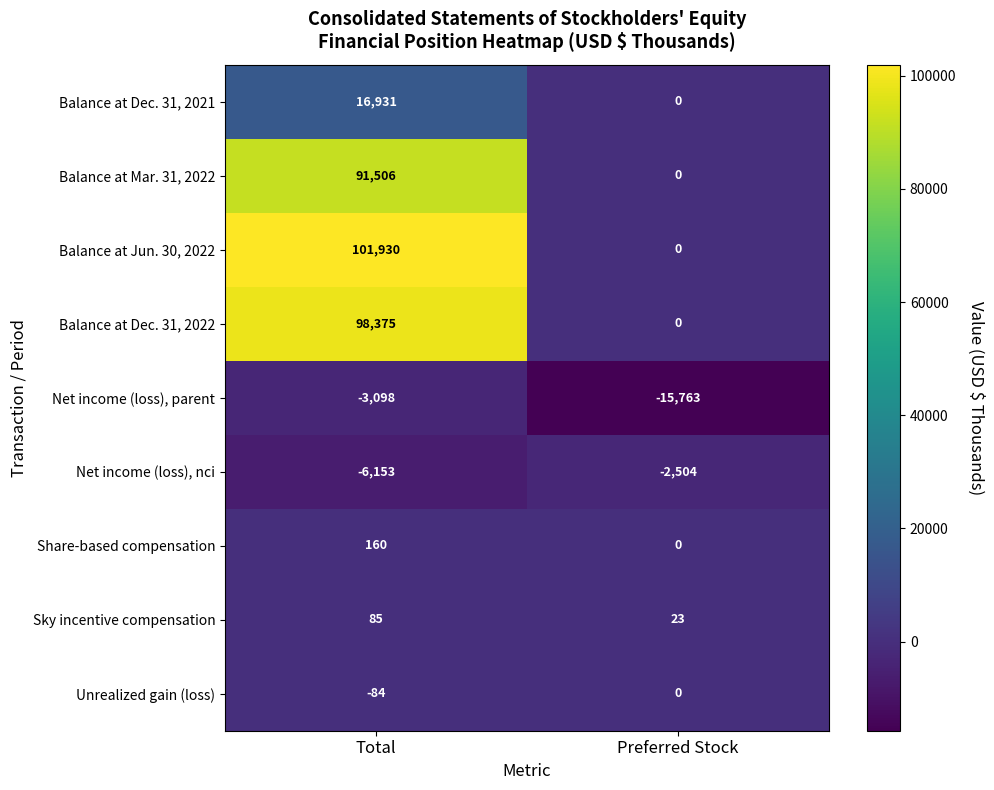

Which series has the largest range (max minus min)?

Balance at Jun. 30, 2022